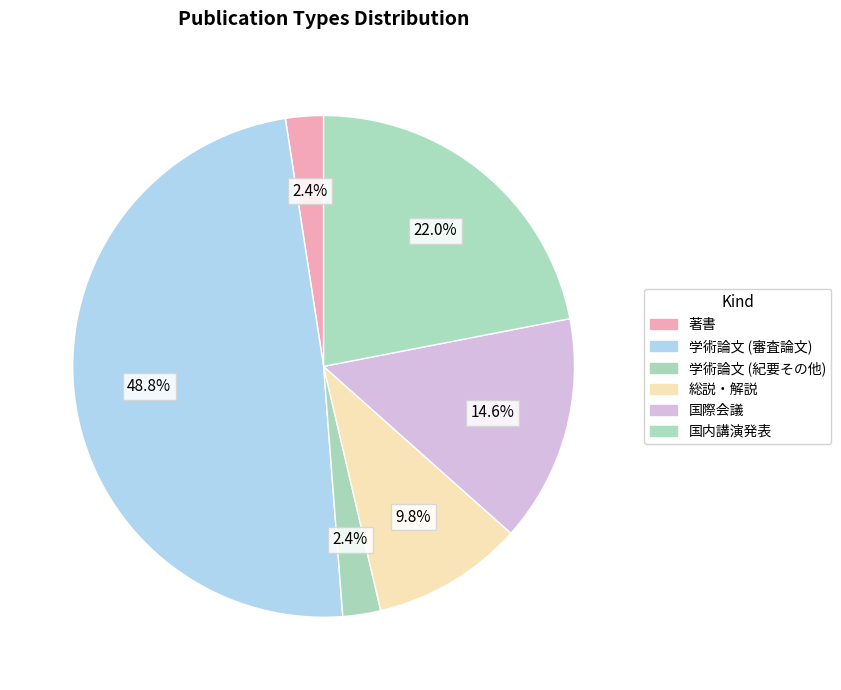

Count the number of slices in the pie.

6